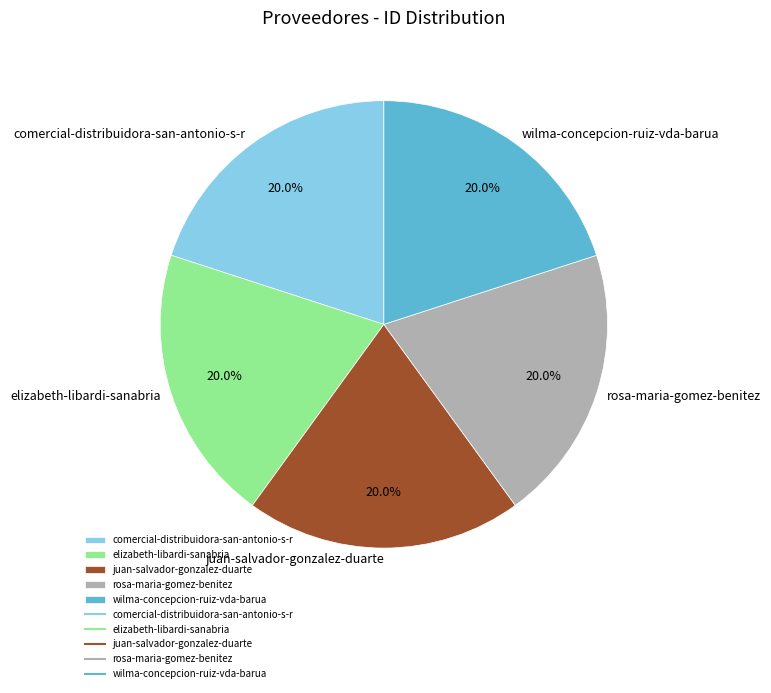

Approximately how many times larger is the value at juan-salvador-gonzalez-duarte compared to comercial-distribuidora-san-antonio-s-r?

1.0